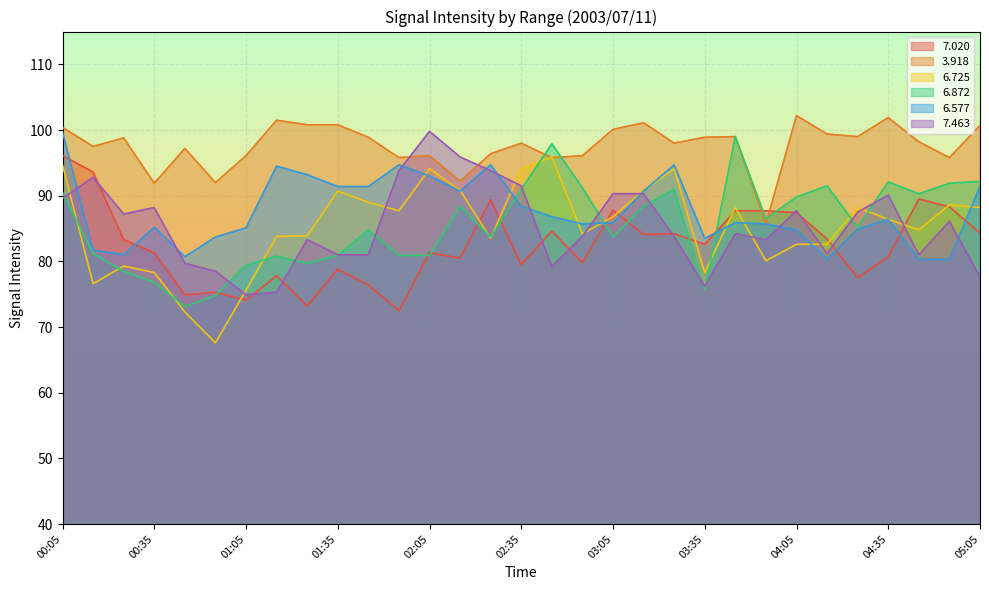

Reading right to left, transcribe all the data shown in this chart.

  7.020: 84.3	88.3	89.5	80.7	77.5	83.4	87.4	87.7	87.7	82.6	84.2	84.1	87.8	79.8	84.6	79.5	89.4	80.5	81.3	72.5	76.4	78.8	73.2	77.8	74.1	75.3	74.9	81.3	83.3	93.6	96.1
  3.918: 100.7	95.8	98.2	101.9	99.0	99.4	102.2	85.7	99.0	98.9	98.0	101.1	100.1	96.1	95.8	98.0	96.4	92.2	96.1	95.8	98.9	100.8	100.8	101.5	96.1	92.0	97.2	91.9	98.8	97.5	100.4
  6.725: 88.2	88.6	84.8	86.4	88.2	82.6	82.6	80.1	88.2	78.3	94.1	90.8	86.8	84.2	95.9	94.1	83.5	90.8	94.1	87.7	89.0	90.7	83.9	83.8	75.6	67.6	72.3	78.3	79.3	76.6	94.7
  6.872: 92.2	91.9	90.3	92.1	85.2	91.5	89.8	86.5	99.0	75.7	91.0	88.4	83.7	91.2	97.9	91.0	83.7	88.4	80.9	80.9	84.8	80.9	79.7	80.8	79.4	74.8	73.1	76.8	78.5	81.2	90.5
  6.577: 91.4	80.3	80.3	86.4	84.9	80.3	84.8	85.7	85.9	83.5	94.7	90.7	85.9	85.7	86.8	88.4	94.7	90.7	93.0	94.7	91.4	91.4	93.2	94.5	85.1	83.7	80.7	85.2	81.0	81.7	99.7
  7.463: 77.6	86.1	81.0	90.1	87.5	81.2	87.7	83.3	84.2	76.2	83.8	90.3	90.3	83.8	79.2	91.5	93.8	95.9	99.8	93.8	81.0	81.0	83.3	75.3	74.9	78.5	79.7	88.2	87.2	92.8	89.6